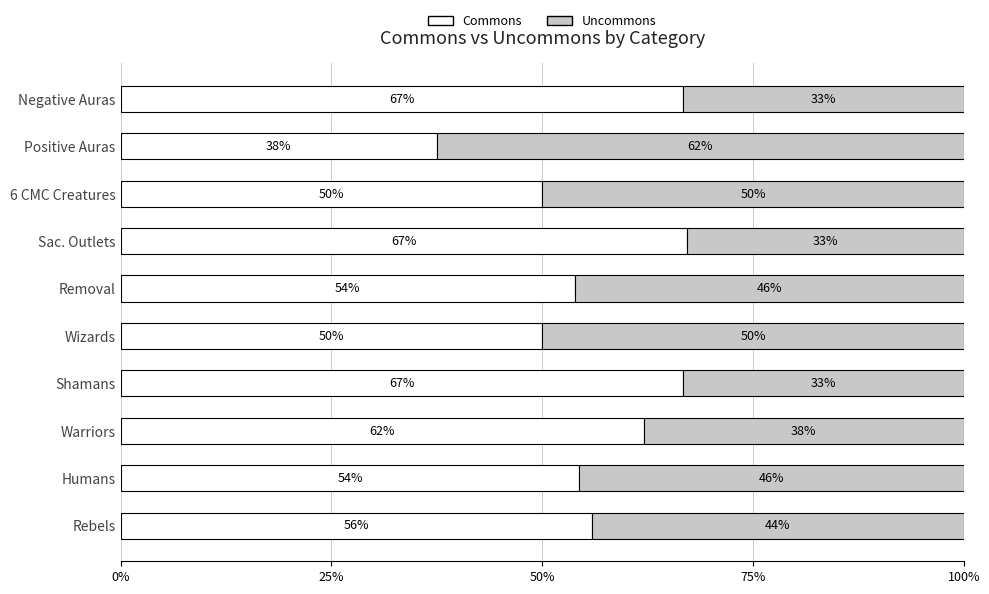

What are all the series names shown in the legend?

Commons, Uncommons